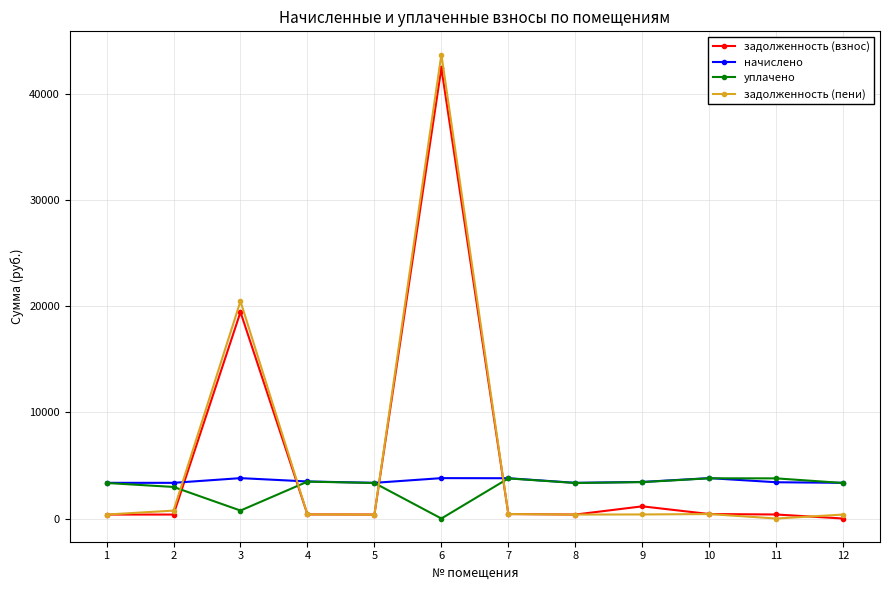

What is the total value across all series at 2?

7455.0